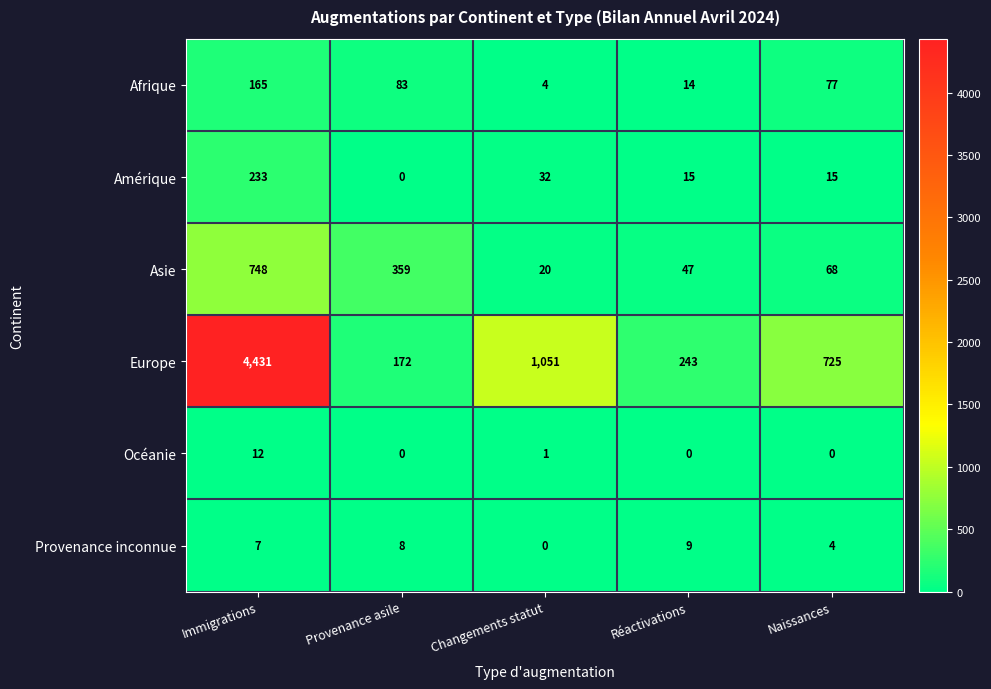

What is the approximate value of Asie at Réactivations, to the nearest 50?

50